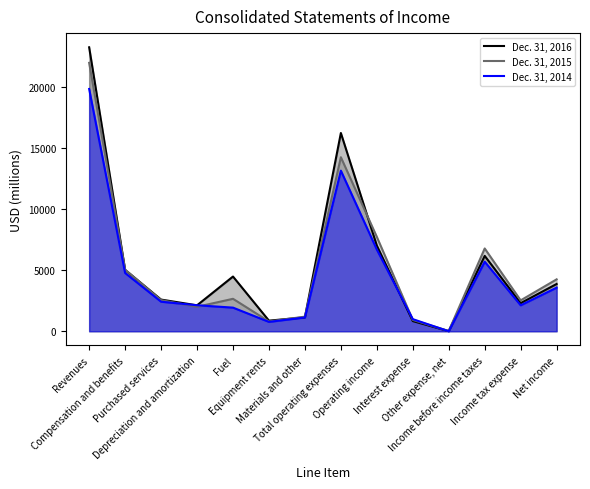

What is the label of the 9th point from the left?

Operating income